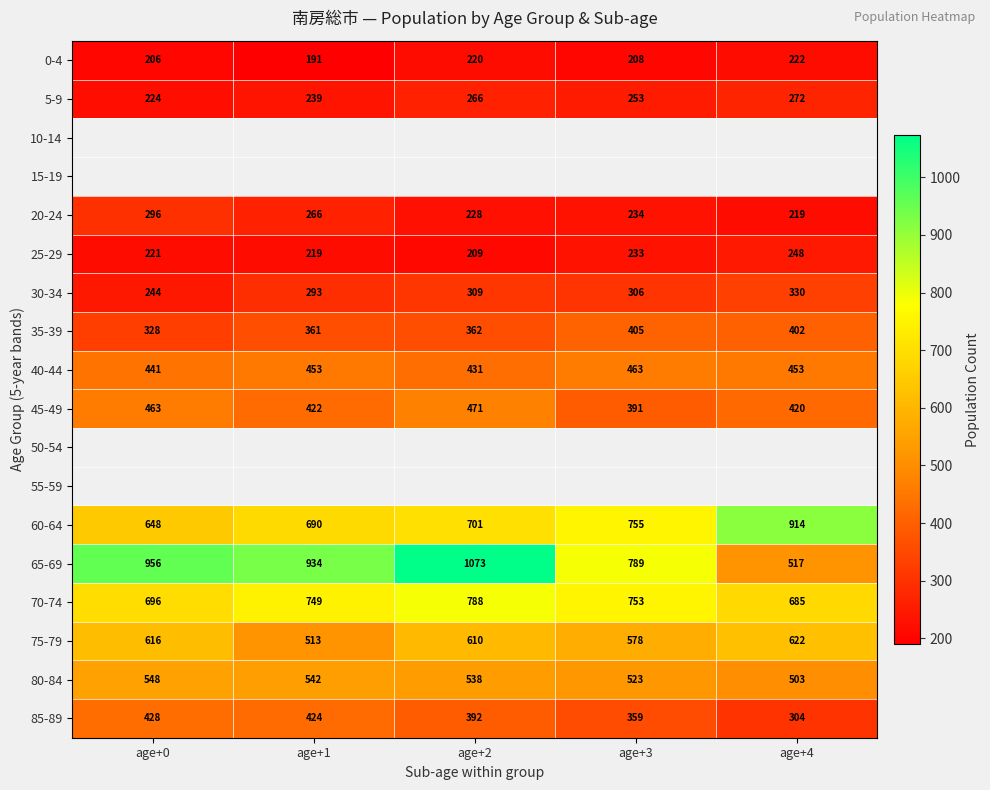

Is the value of 60-64 at age+0 greater than the value of 25-29 at age+4?

Yes